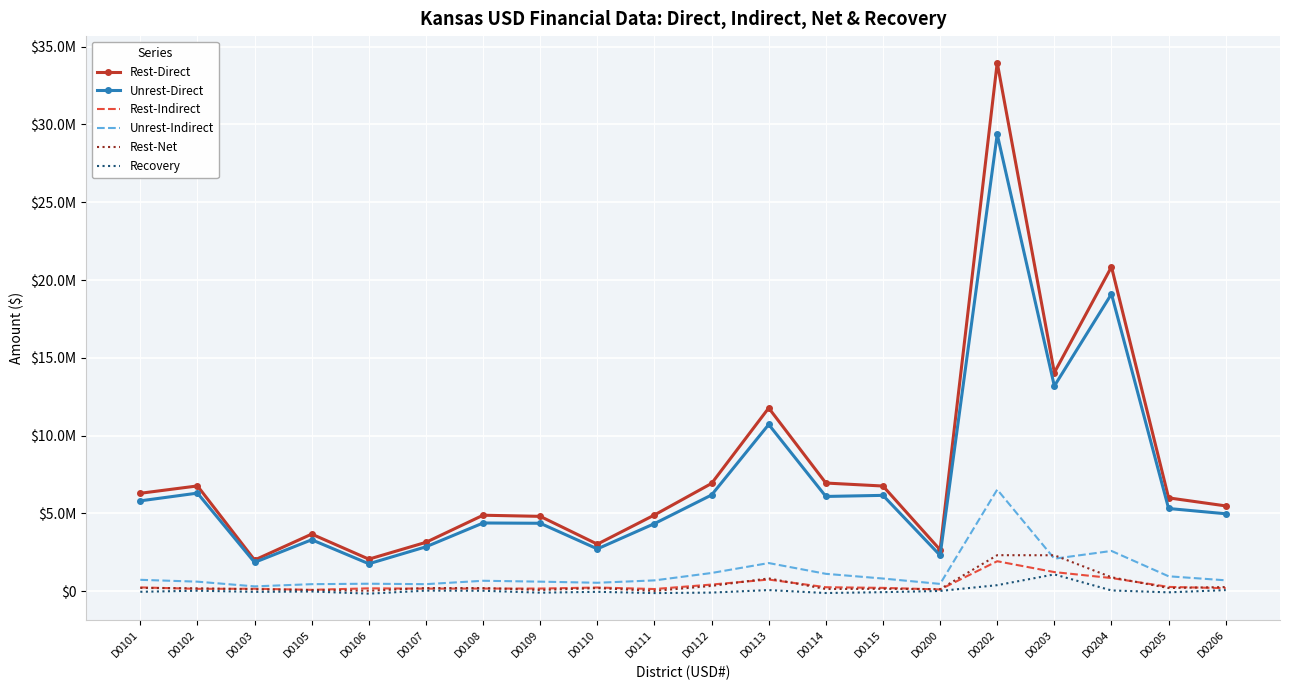

At D0115, list the series in order from smallest to largest.

Recovery, Rest-Net, Rest-Indirect, Unrest-Indirect, Unrest-Direct, Rest-Direct